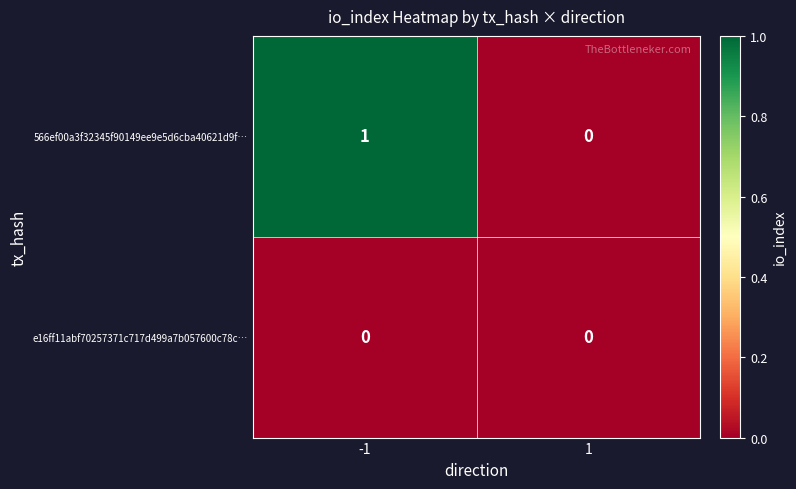

Which series changed the most between -1 and 1?

566ef00a3f32345f90149ee9e5d6cba40621d9f…